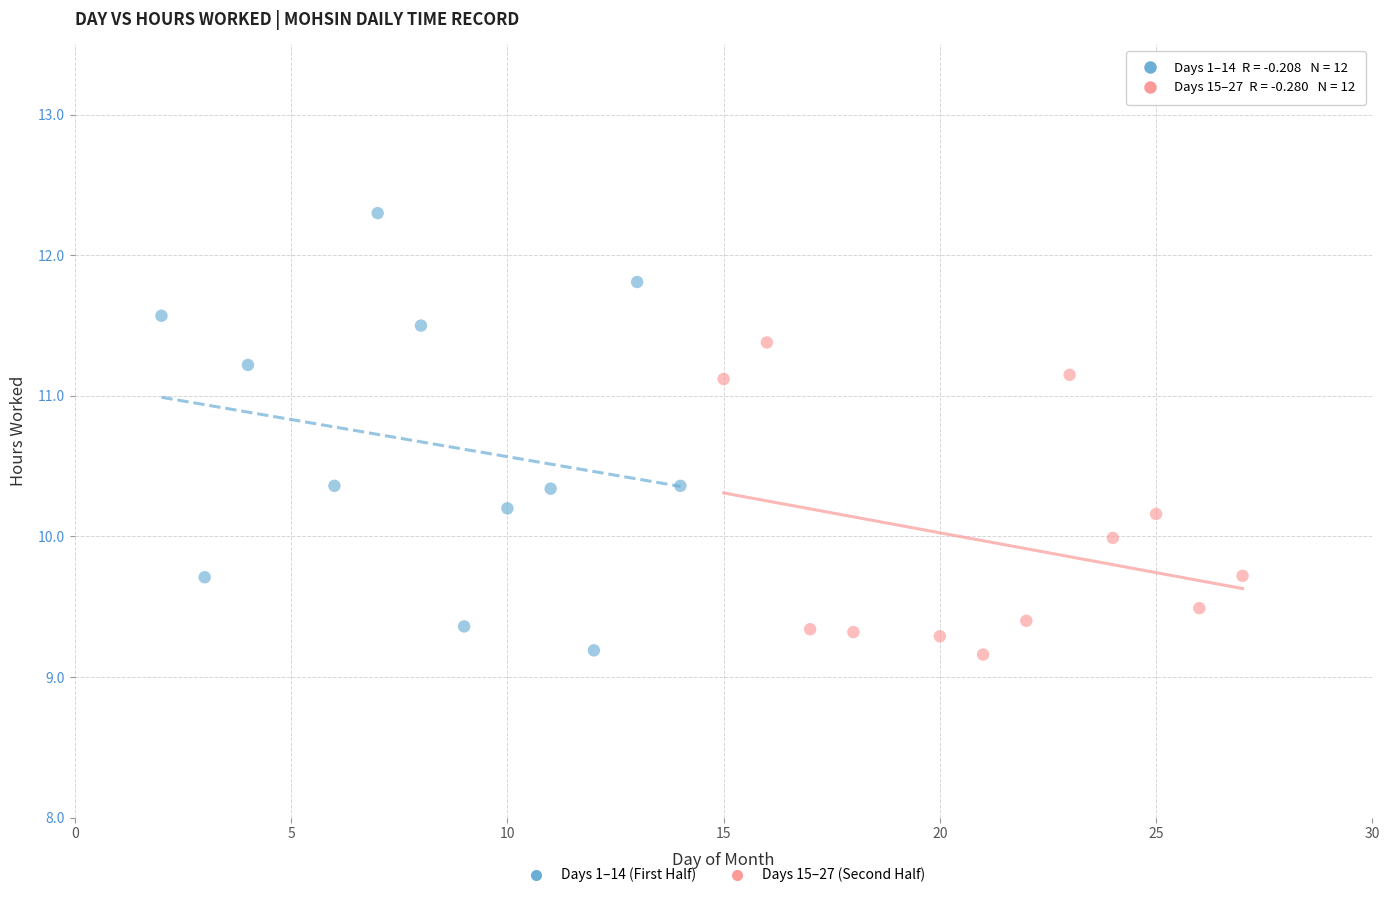

Which series reaches the maximum Y coordinate?

Days 1–14 (First Half)